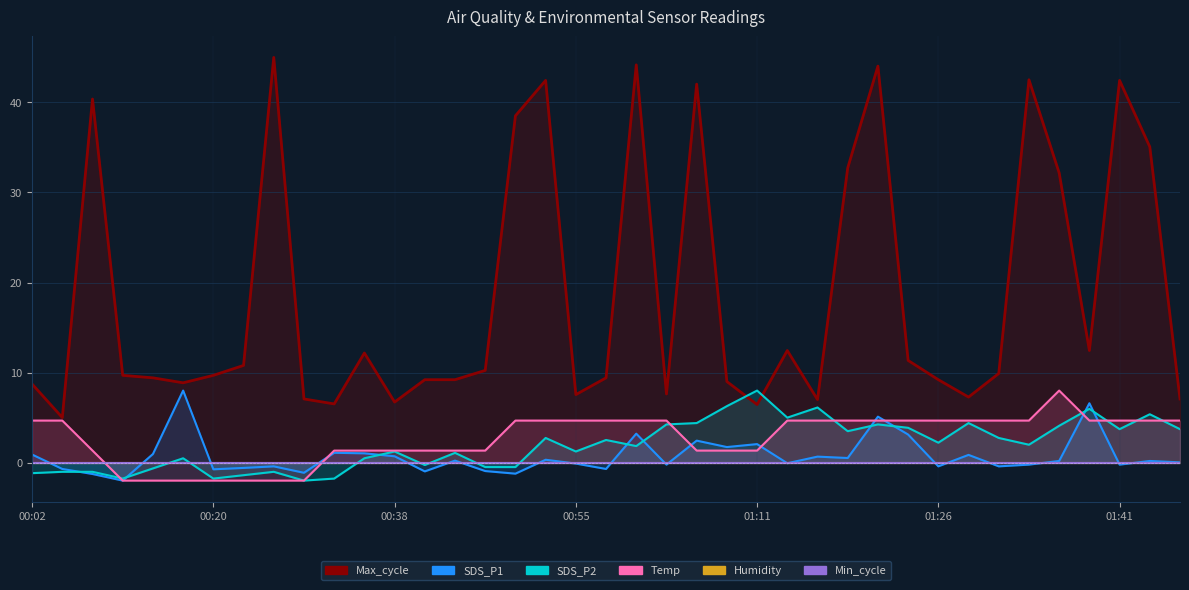

List the labels in order of SDS_P1 value, smallest first.

00:12, 00:10, 00:49, 00:29, 00:41, 00:47, 00:20, 00:07, 00:58, 00:23, 00:26, 01:26, 01:31, 01:03, 01:33, 01:41, 00:55, 01:13, 01:46, 01:36, 01:43, 00:44, 00:52, 01:18, 01:16, 00:38, 01:28, 00:02, 00:15, 00:35, 00:32, 01:08, 01:11, 01:06, 01:23, 01:01, 01:21, 01:38, 00:18